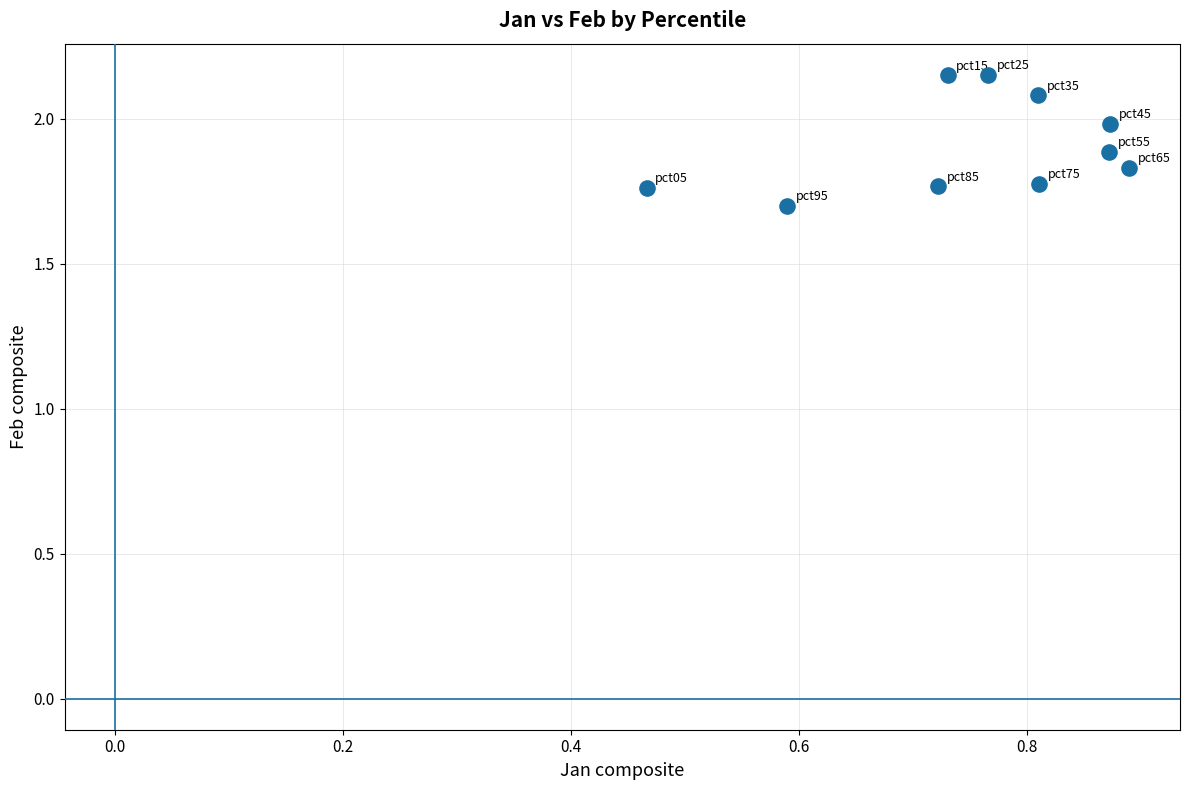

What Y value in the scatter plot is closest to 1?

1.7